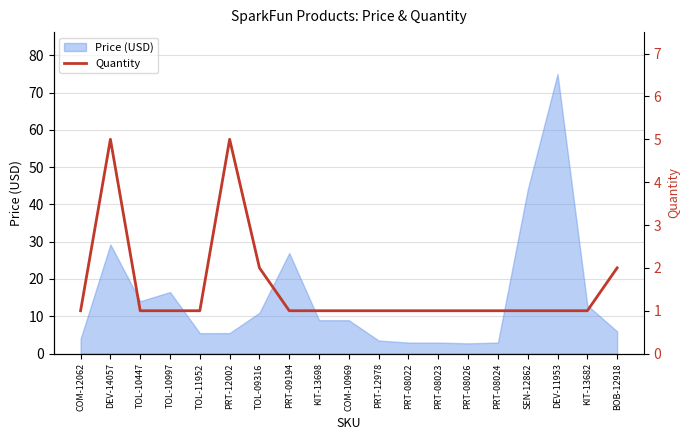

Which category has the highest value in the Price (USD) series?

DEV-11953